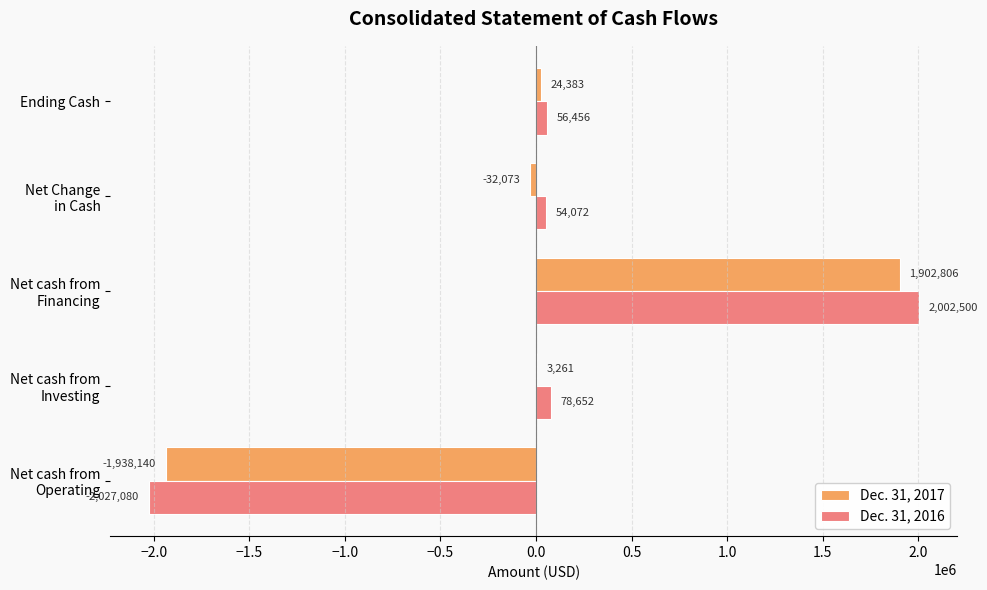

What is the maximum value for Dec. 31, 2017?

1902806